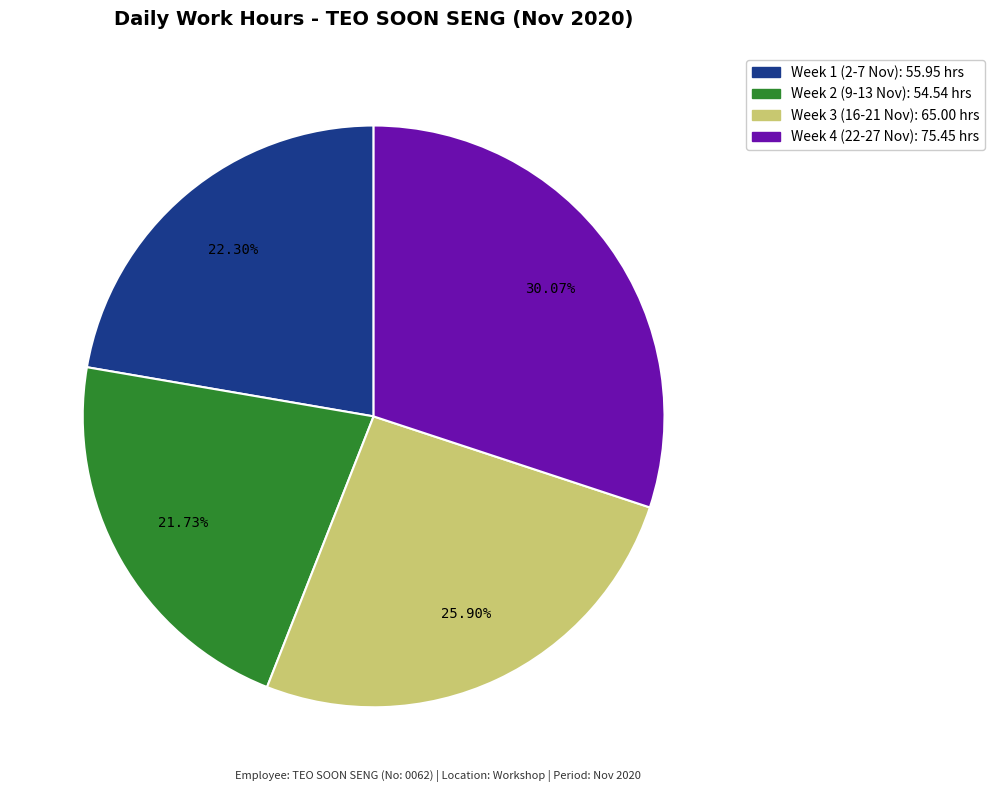

Does any single category account for the majority?

No